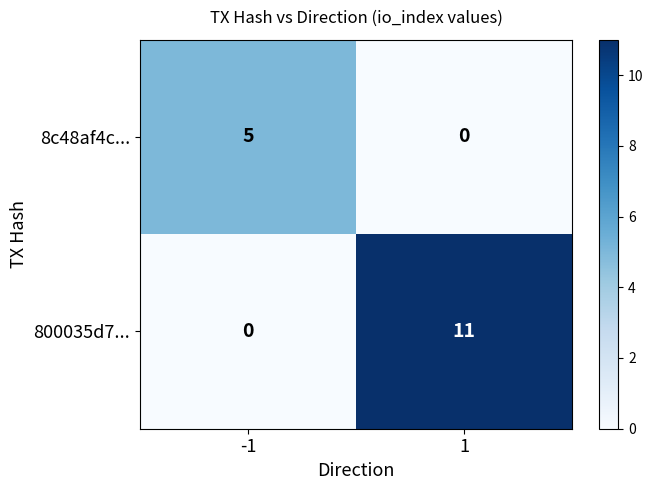

At 1, list the series in order from smallest to largest.

8c48af4c..., 800035d7...